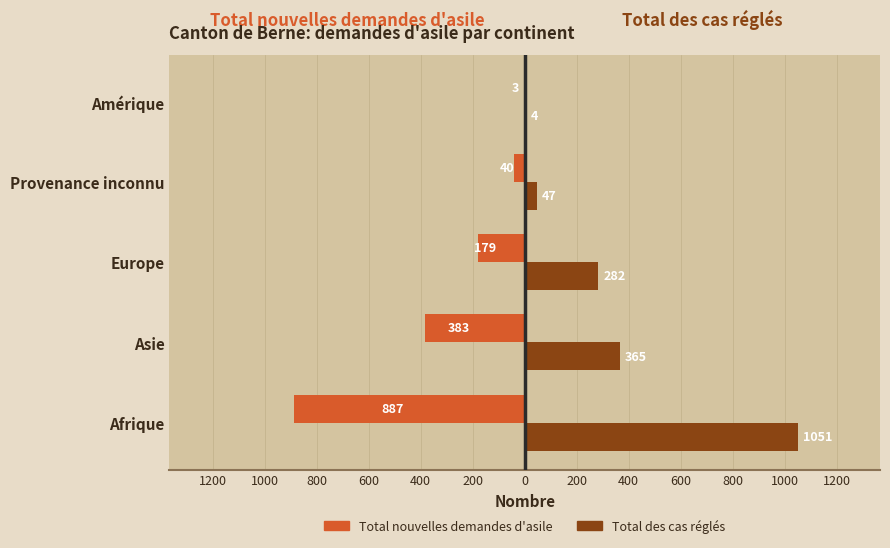

What are all the series names shown in the legend?

Total nouvelles demandes d'asile, Total des cas réglés